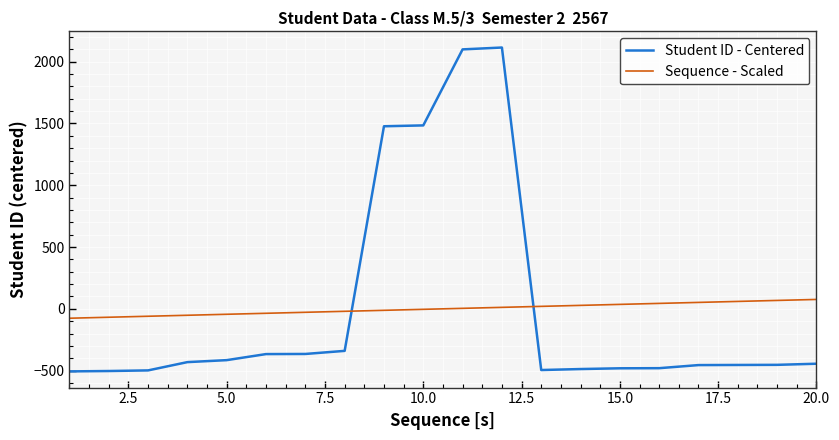

How many intersections are there between Sequence - Scaled and Student ID - Centered?

2